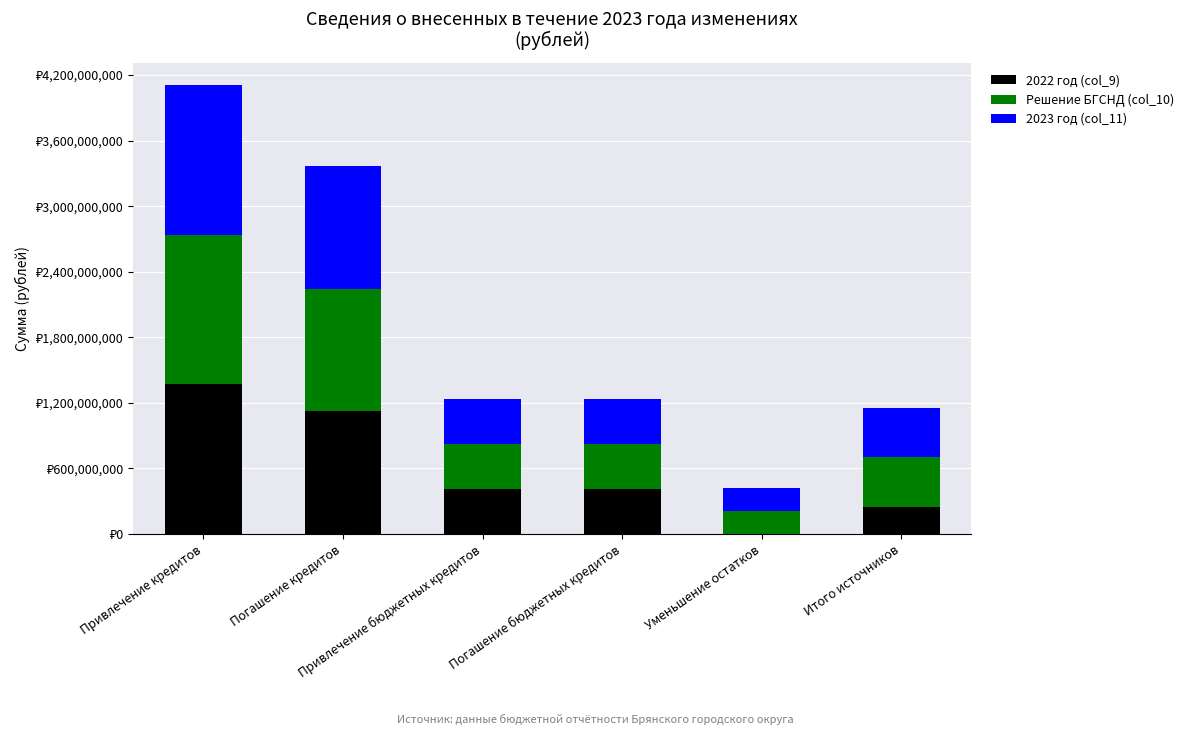

What is the difference between the Решение БГСНД (col_10) values at Погашение бюджетных кредитов and Погашение кредитов?

710463886.0